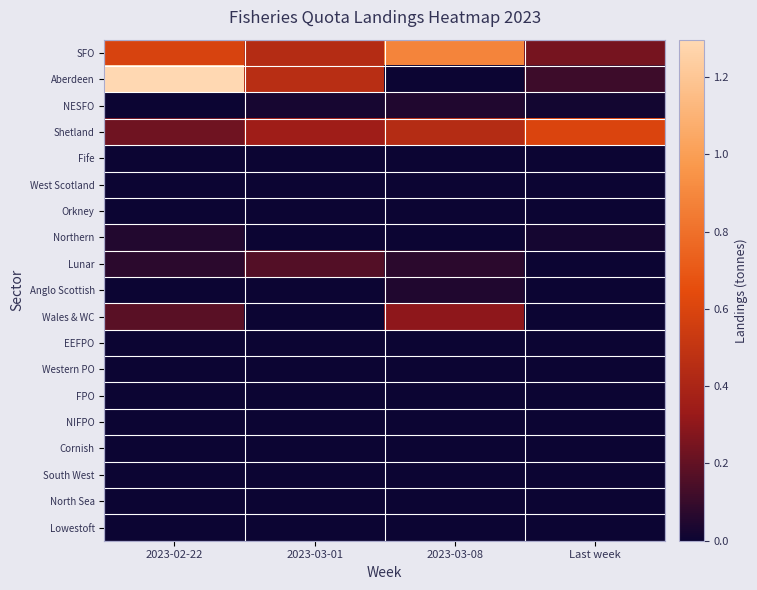

At which category is the sum across all series the highest?

2023-02-22